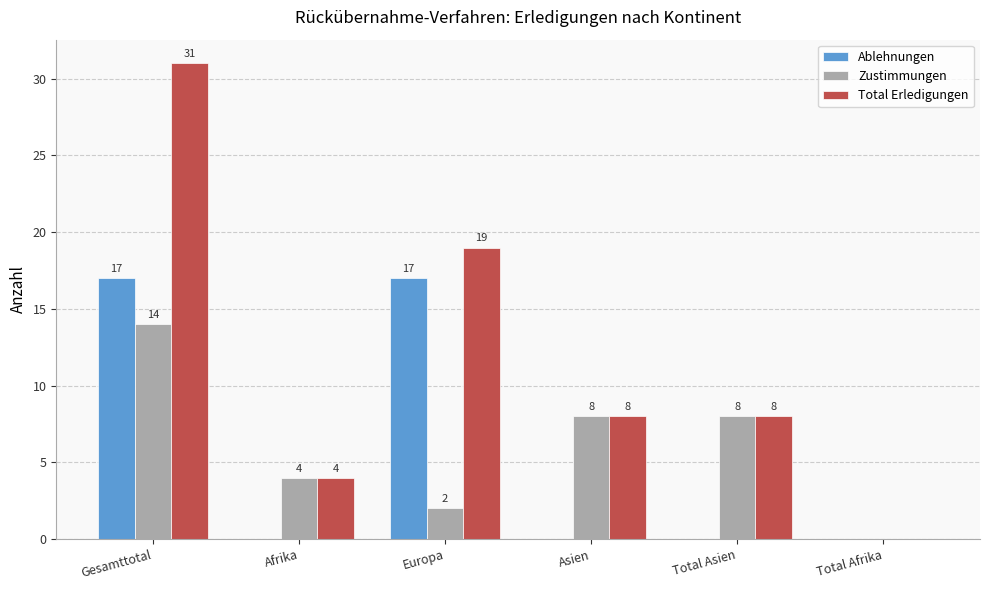

At which label does Total Erledigungen first exceed 8?

Gesamttotal